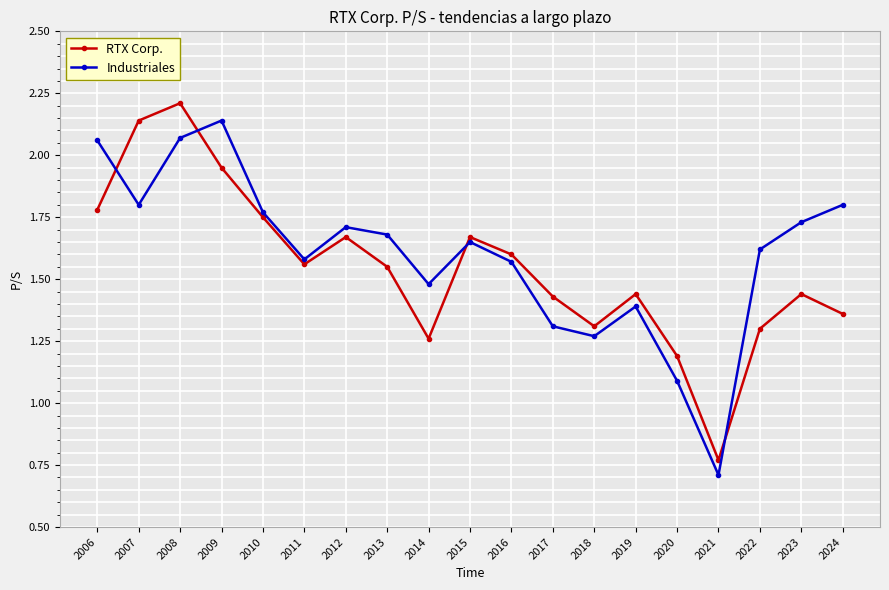

In Industriales, how many points are lower than both neighbors (excluding endpoints)?

5